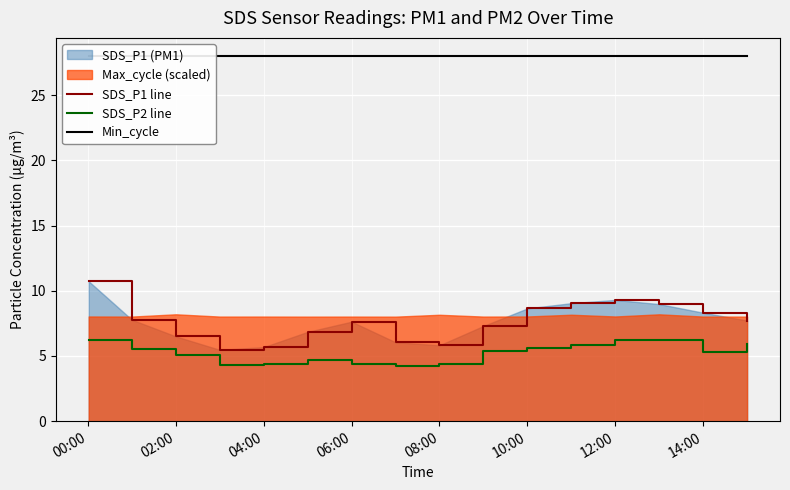

True or false: SDS_P1 line and SDS_P2 line cross at least once.

False